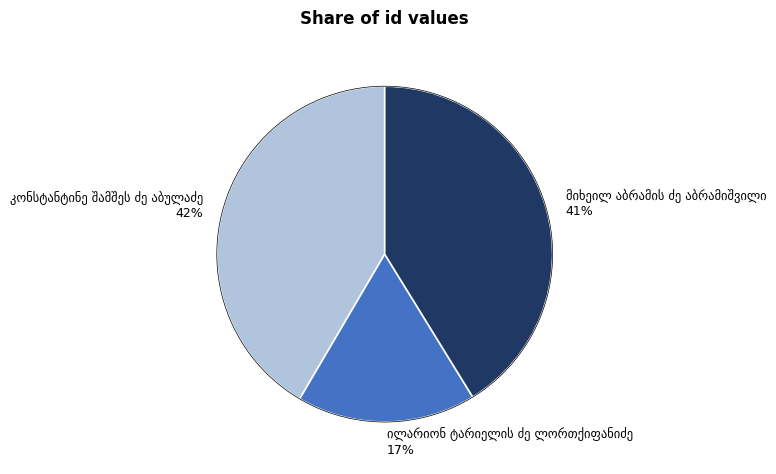

Is there a majority slice in this chart?

No